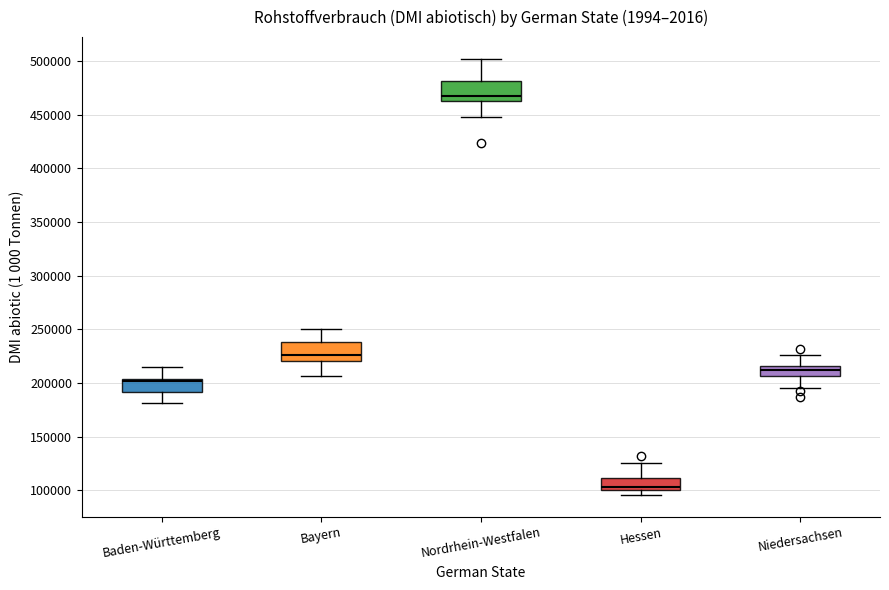

Which box's median line is the lowest?

Hessen